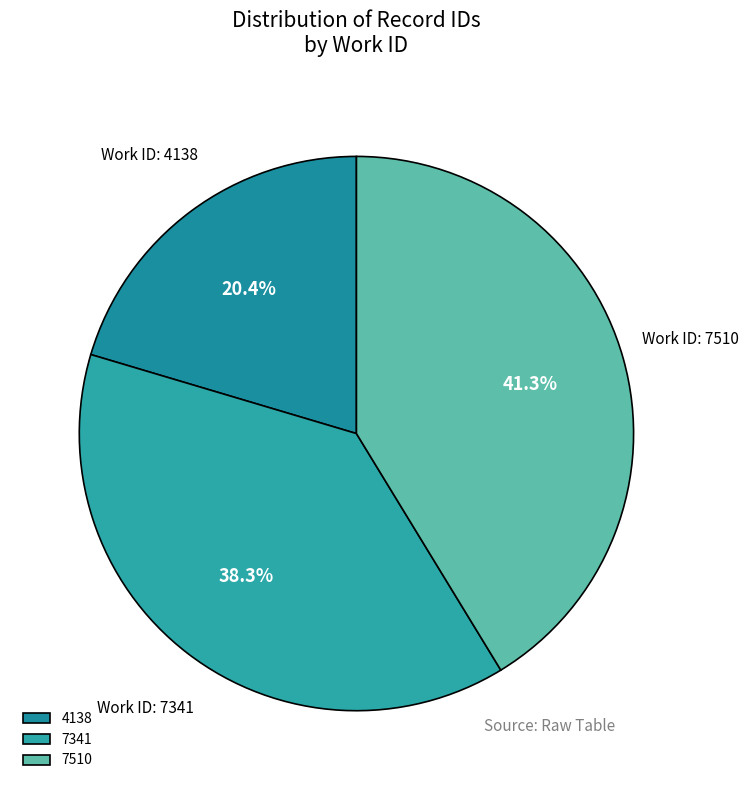

Is 7341 the majority of the pie?

No